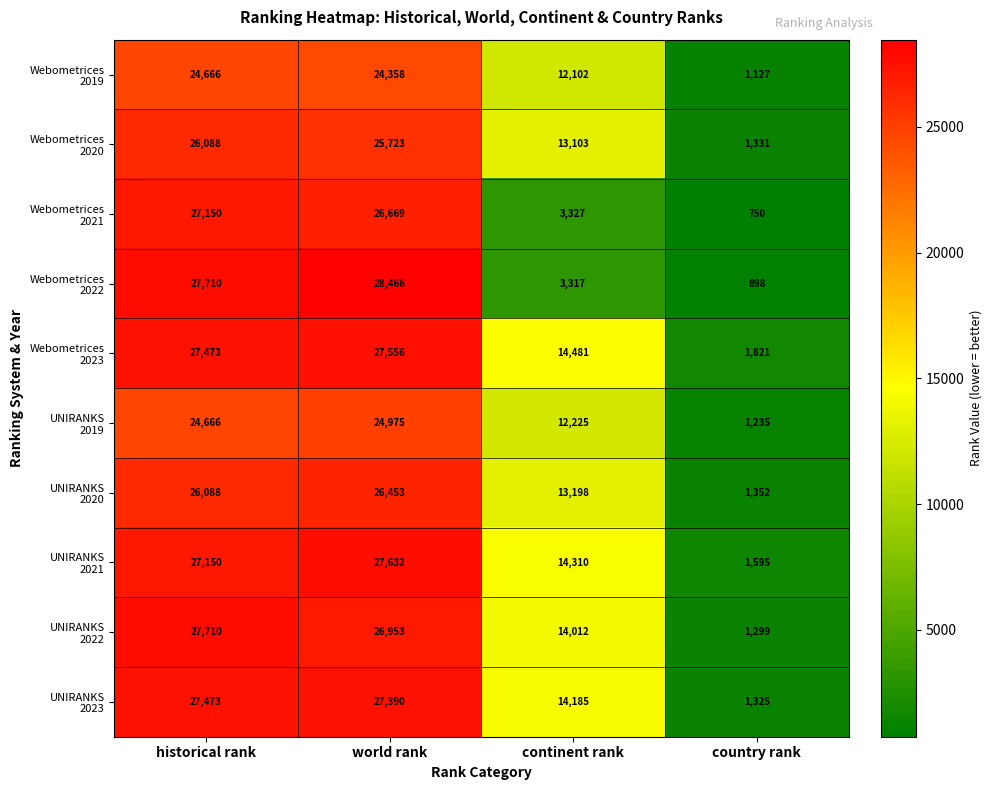

Which category has the highest value across all series?

world rank